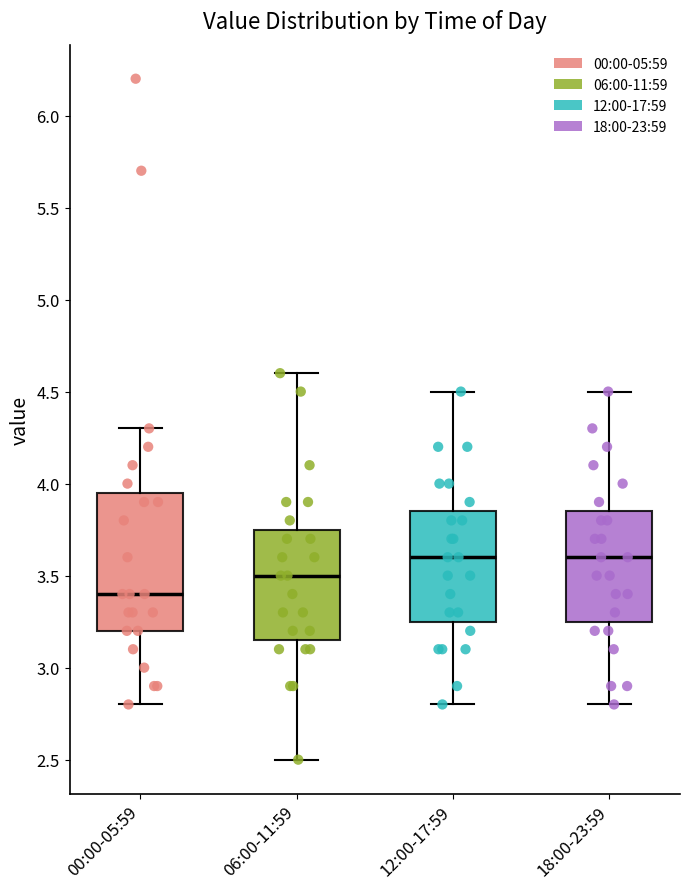

Reading left to right, read every box against the y-axis: the position of its median line, the range the box covers, and the ends of its whiskers. The values are not printed on the chart, so give them approximately, as read against the axis.

00:00-05:59: median 3.40, box 3.20 to 3.95, whiskers 2.80 to 4.30
06:00-11:59: median 3.50, box 3.15 to 3.75, whiskers 2.50 to 4.60
12:00-17:59: median 3.60, box 3.25 to 3.85, whiskers 2.80 to 4.50
18:00-23:59: median 3.60, box 3.25 to 3.85, whiskers 2.80 to 4.50